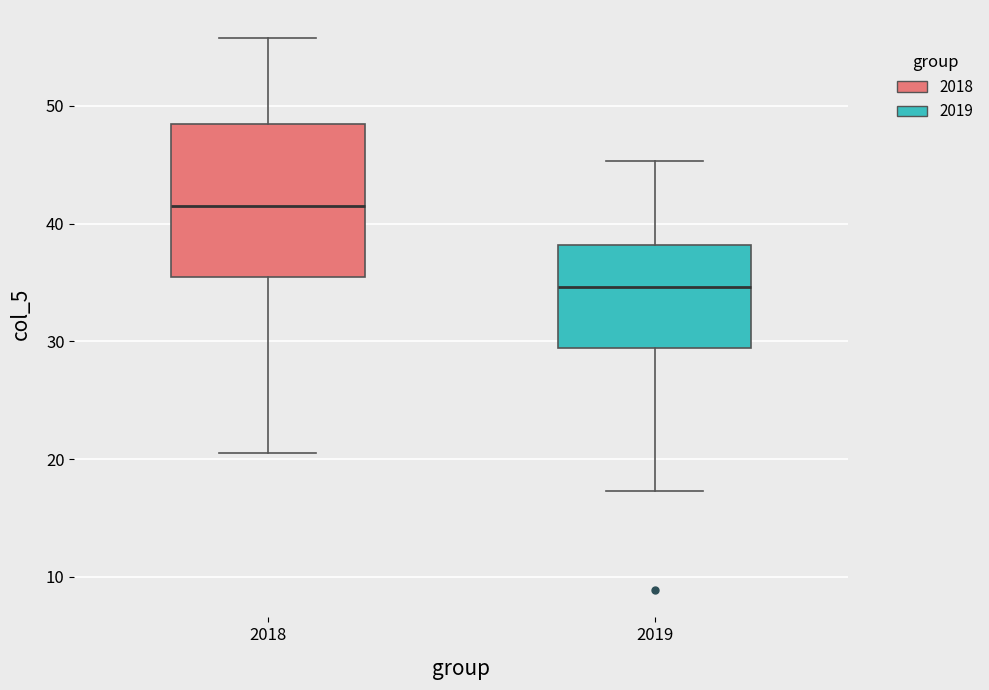

Reading left to right, read every box against the y-axis: the position of its median line, the range the box covers, and the ends of its whiskers. The values are not printed on the chart, so give them approximately, as read against the axis.

2018: median 42, box 36 to 49, whiskers 21 to 56
2019: median 35, box 29 to 38, whiskers 17 to 45